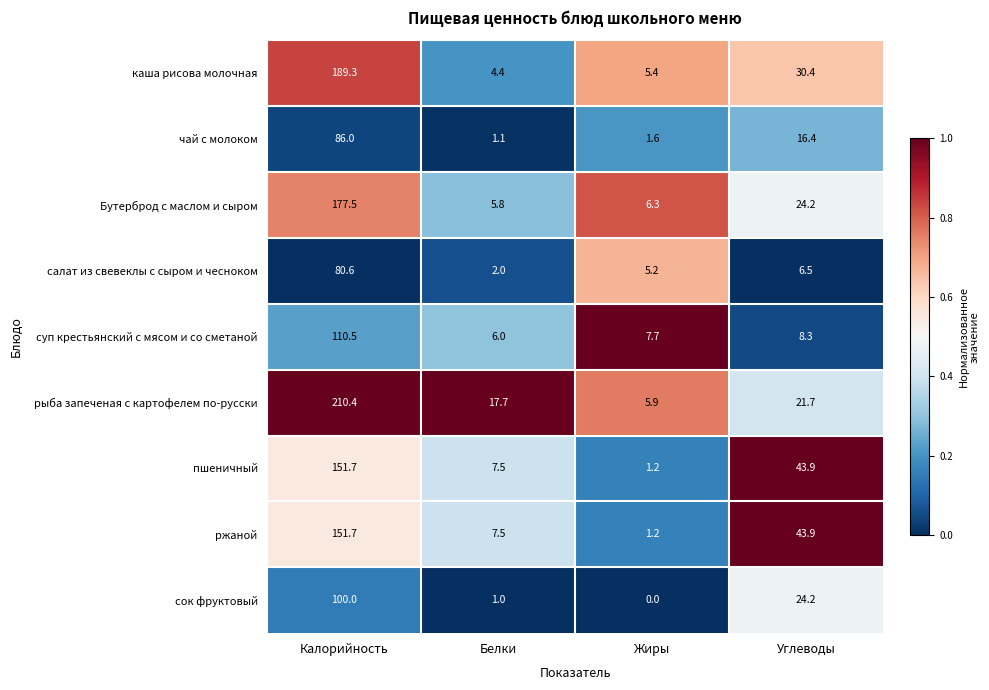

Is the value of рыба запеченая с картофелем по-русски at Калорийность greater than the value of ржаной at Калорийность?

Yes